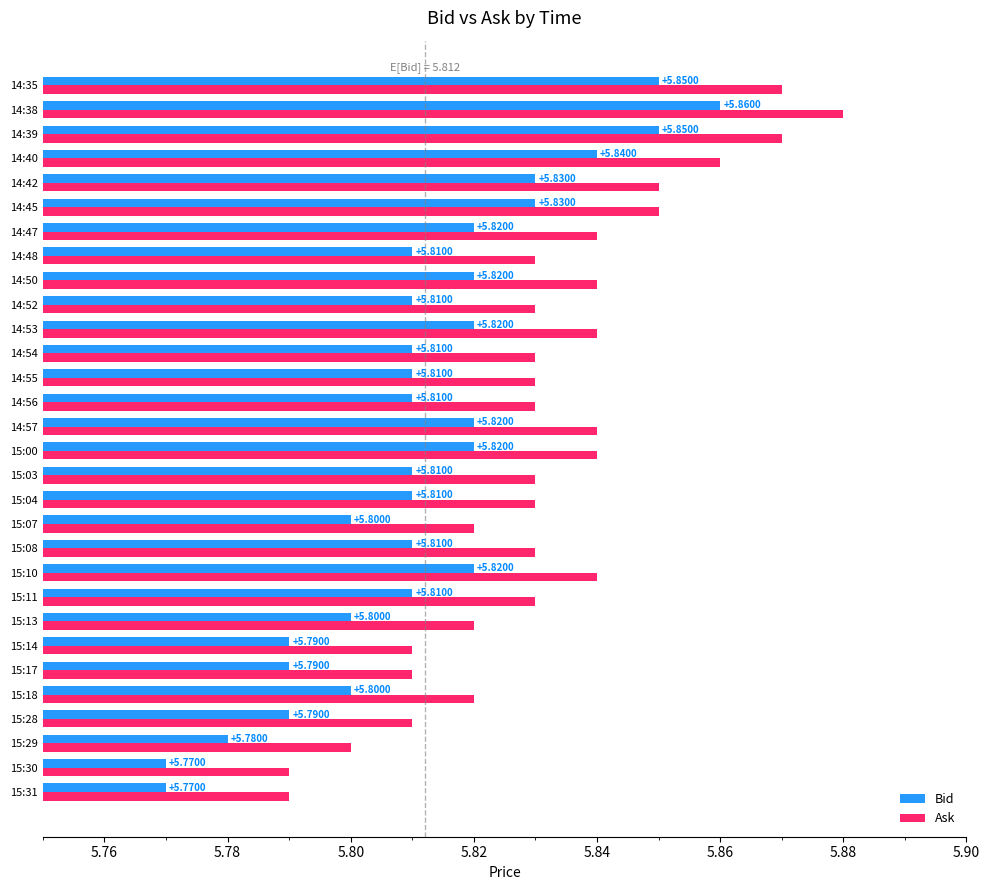

What is the sum of all Ask values?

175.0